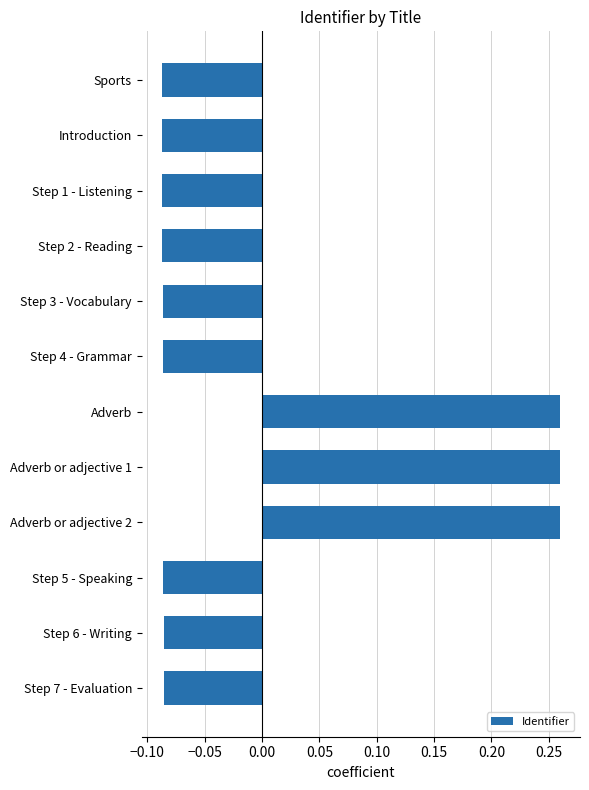

The chart shows a value of -0.0 at Step 4 - Grammar. True or false?

False